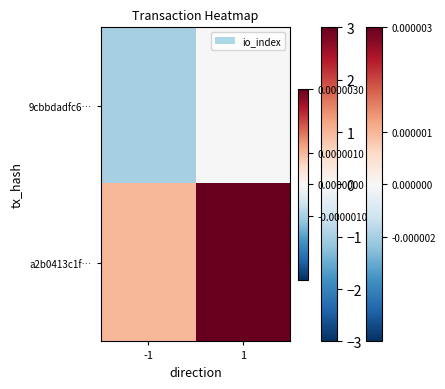

At which category is the sum across all series the highest?

1